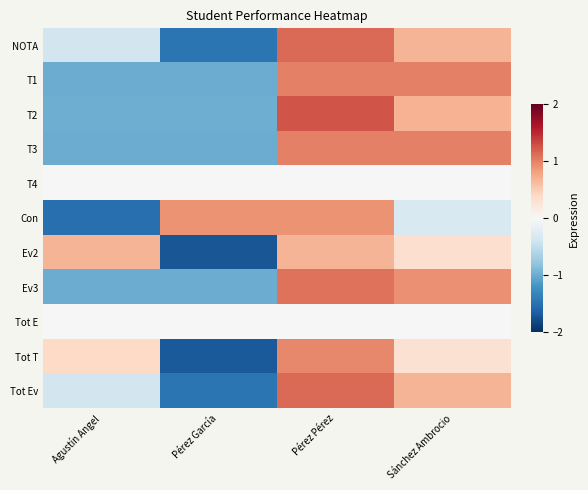

Reading right to left, what are all the values shown in this chart?

NOTA: Sánchez Ambrocio=0.7	Pérez Pérez=1.1	Pérez García=-1.5	Agustín Angel=-0.4
T1: Sánchez Ambrocio=1.0	Pérez Pérez=1.0	Pérez García=-1.0	Agustín Angel=-1.0
T2: Sánchez Ambrocio=0.7	Pérez Pérez=1.3	Pérez García=-1.0	Agustín Angel=-1.0
T3: Sánchez Ambrocio=1.0	Pérez Pérez=1.0	Pérez García=-1.0	Agustín Angel=-1.0
T4: Sánchez Ambrocio=0.0	Pérez Pérez=0.0	Pérez García=0.0	Agustín Angel=0.0
Con: Sánchez Ambrocio=-0.3	Pérez Pérez=0.9	Pérez García=0.9	Agustín Angel=-1.5
Ev2: Sánchez Ambrocio=0.3	Pérez Pérez=0.7	Pérez García=-1.7	Agustín Angel=0.7
Ev3: Sánchez Ambrocio=0.9	Pérez Pérez=1.1	Pérez García=-1.0	Agustín Angel=-1.0
Tot E: Sánchez Ambrocio=0.0	Pérez Pérez=0.0	Pérez García=0.0	Agustín Angel=0.0
Tot T: Sánchez Ambrocio=0.3	Pérez Pérez=1.0	Pérez García=-1.7	Agustín Angel=0.4
Tot Ev: Sánchez Ambrocio=0.7	Pérez Pérez=1.1	Pérez García=-1.5	Agustín Angel=-0.4